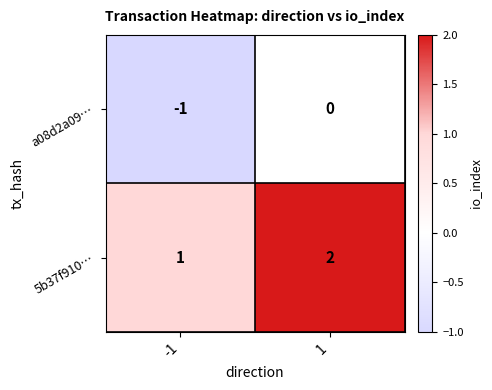

Reading left to right, what are all the values shown in this chart?

a08d2a09…: -1=-1	1=0
5b37f910…: -1=1	1=2